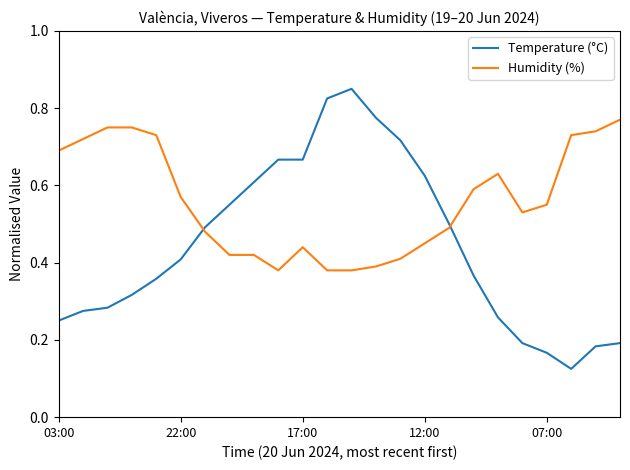

Which series has the largest total across all categories?

Humidity (%)